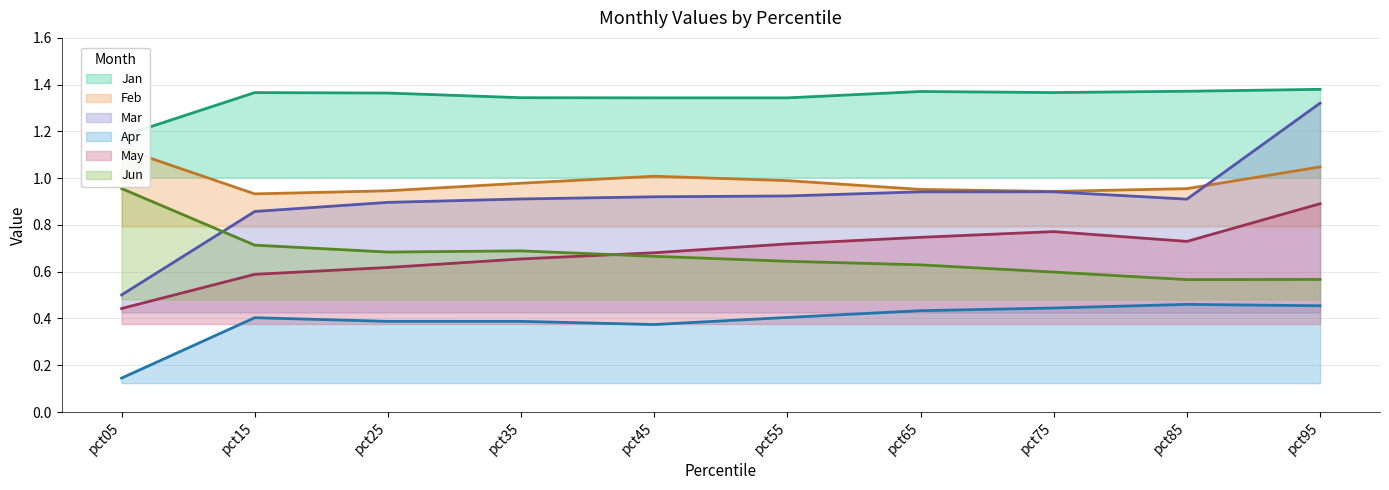

How many interior local valleys does the Jun series have?

2